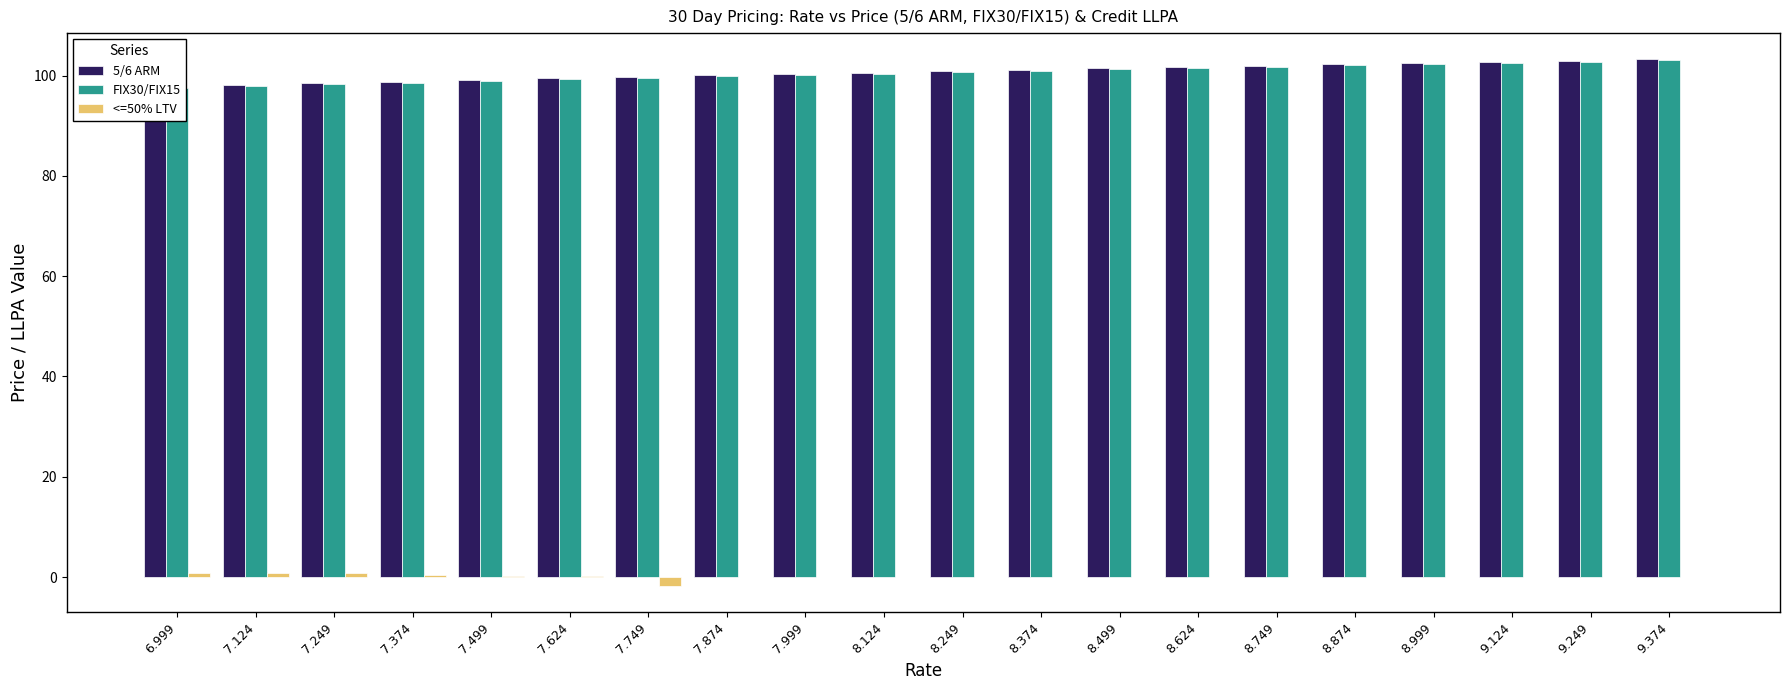

What is the label of the 4th bar from the left?

7.374